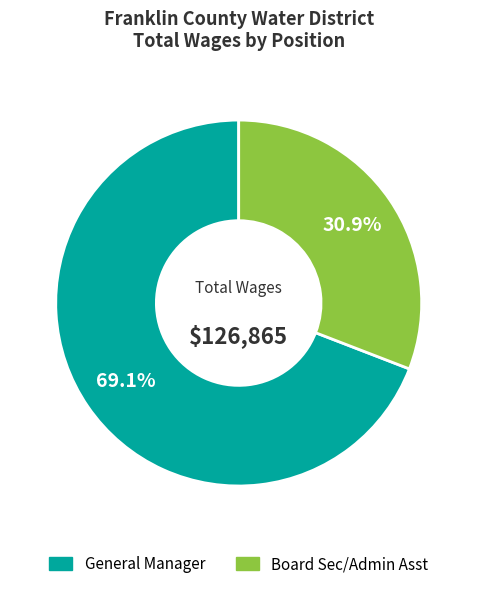

How many segments does this pie chart have?

2